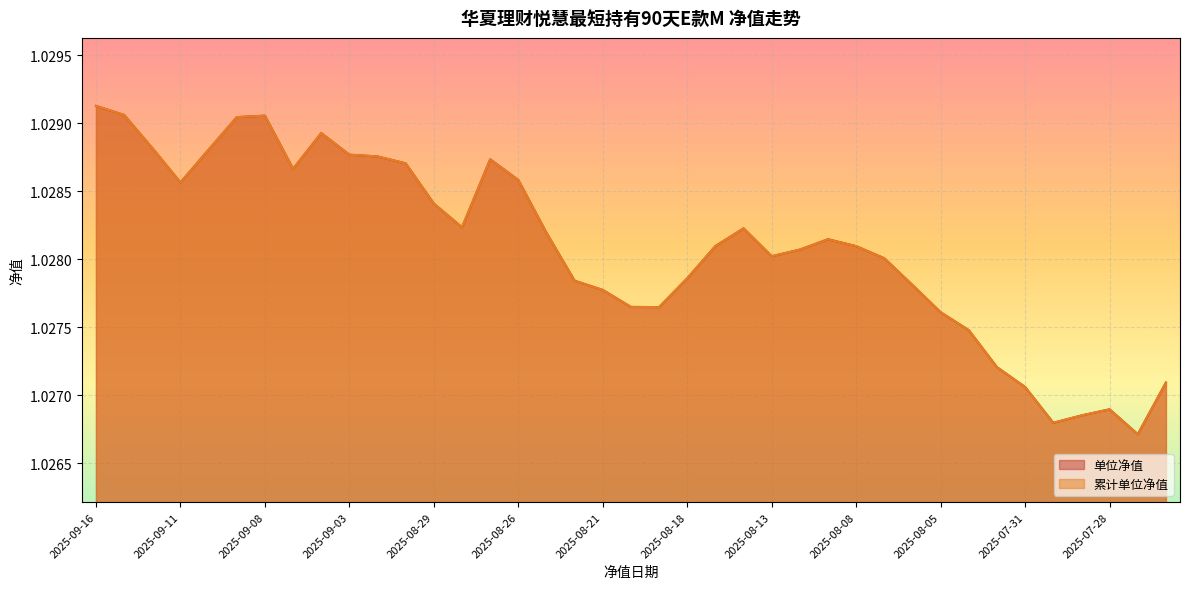

Reading left to right, transcribe all the data shown in this chart.

单位净值: 2025-09-16=1.0	2025-09-15=1.0	2025-09-12=1.0	2025-09-11=1.0	2025-09-10=1.0	2025-09-09=1.0	2025-09-08=1.0	2025-09-05=1.0	2025-09-04=1.0	2025-09-03=1.0	2025-09-02=1.0	2025-09-01=1.0	2025-08-29=1.0	2025-08-28=1.0	2025-08-27=1.0	2025-08-26=1.0	2025-08-25=1.0	2025-08-22=1.0	2025-08-21=1.0	2025-08-20=1.0	2025-08-19=1.0	2025-08-18=1.0	2025-08-15=1.0	2025-08-14=1.0	2025-08-13=1.0	2025-08-12=1.0	2025-08-11=1.0	2025-08-08=1.0	2025-08-07=1.0	2025-08-06=1.0	2025-08-05=1.0	2025-08-04=1.0	2025-08-01=1.0	2025-07-31=1.0	2025-07-30=1.0	2025-07-29=1.0	2025-07-28=1.0	2025-07-25=1.0	2025-07-24=1.0
累计单位净值: 2025-09-16=1.0	2025-09-15=1.0	2025-09-12=1.0	2025-09-11=1.0	2025-09-10=1.0	2025-09-09=1.0	2025-09-08=1.0	2025-09-05=1.0	2025-09-04=1.0	2025-09-03=1.0	2025-09-02=1.0	2025-09-01=1.0	2025-08-29=1.0	2025-08-28=1.0	2025-08-27=1.0	2025-08-26=1.0	2025-08-25=1.0	2025-08-22=1.0	2025-08-21=1.0	2025-08-20=1.0	2025-08-19=1.0	2025-08-18=1.0	2025-08-15=1.0	2025-08-14=1.0	2025-08-13=1.0	2025-08-12=1.0	2025-08-11=1.0	2025-08-08=1.0	2025-08-07=1.0	2025-08-06=1.0	2025-08-05=1.0	2025-08-04=1.0	2025-08-01=1.0	2025-07-31=1.0	2025-07-30=1.0	2025-07-29=1.0	2025-07-28=1.0	2025-07-25=1.0	2025-07-24=1.0